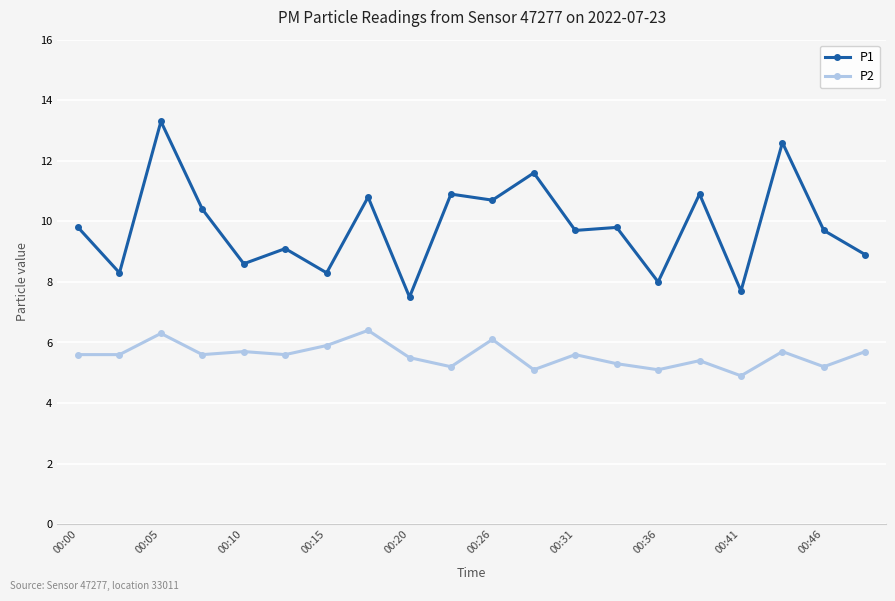

Reading left to right, extract all data points from this chart.

P1: 9.8	8.3	13.3	10.4	8.6	9.1	8.3	10.8	7.5	10.9	10.7	11.6	9.7	9.8	8.0	10.9	7.7	12.6	9.7	8.9
P2: 5.6	5.6	6.3	5.6	5.7	5.6	5.9	6.4	5.5	5.2	6.1	5.1	5.6	5.3	5.1	5.4	4.9	5.7	5.2	5.7